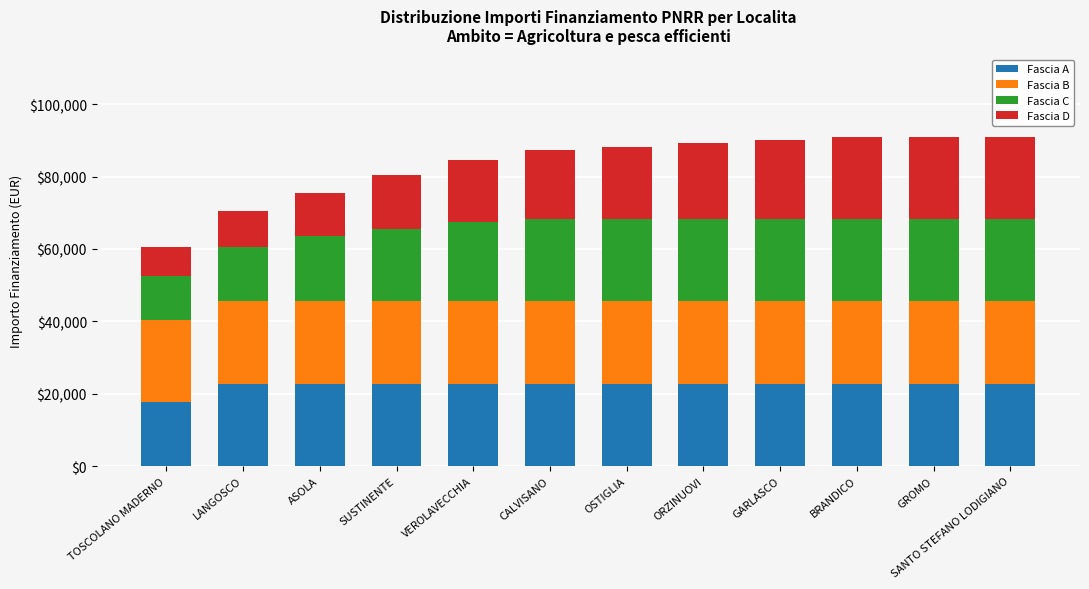

What are all the series names shown in the legend?

Fascia A, Fascia B, Fascia C, Fascia D